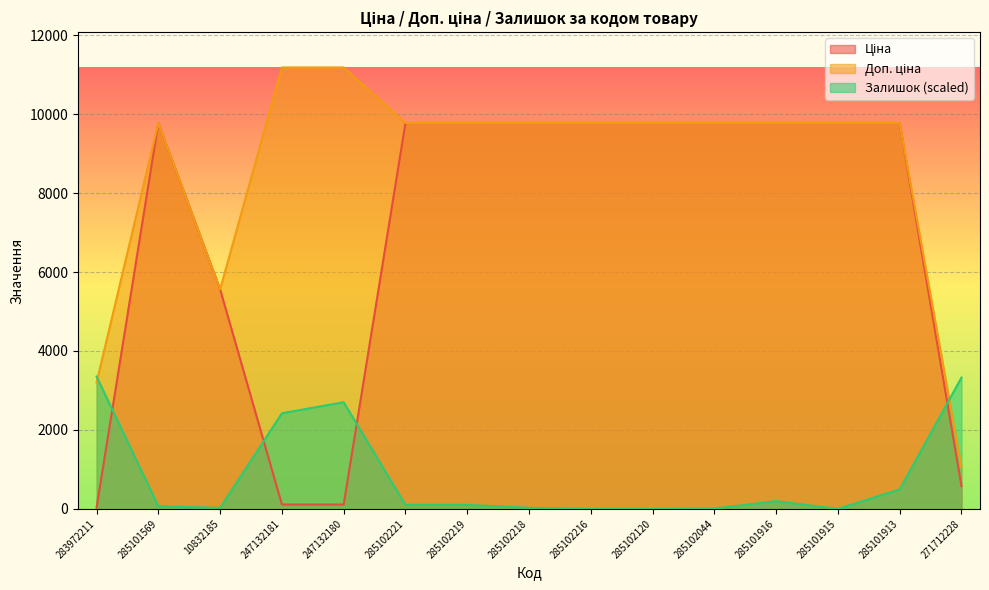

Which category has the highest value in the Ціна series?

285101569